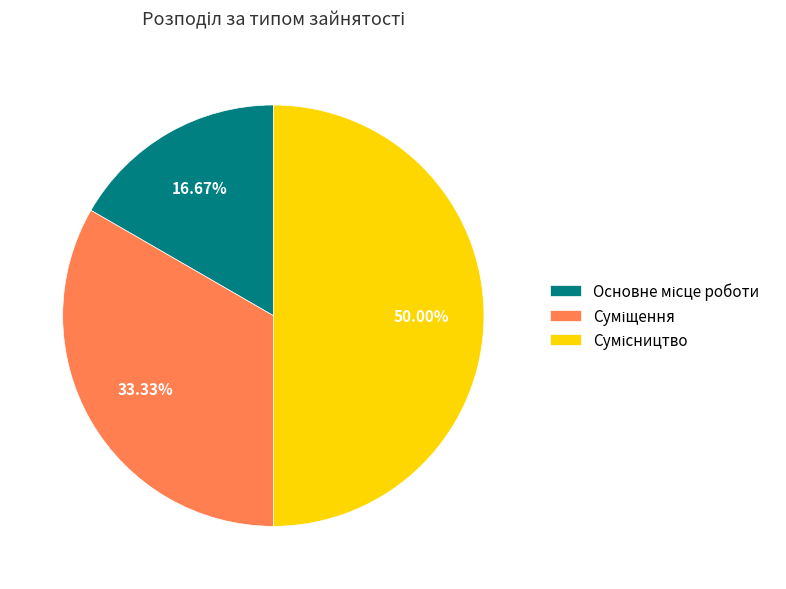

How much of the chart is everything except Основне місце роботи?

83.3%